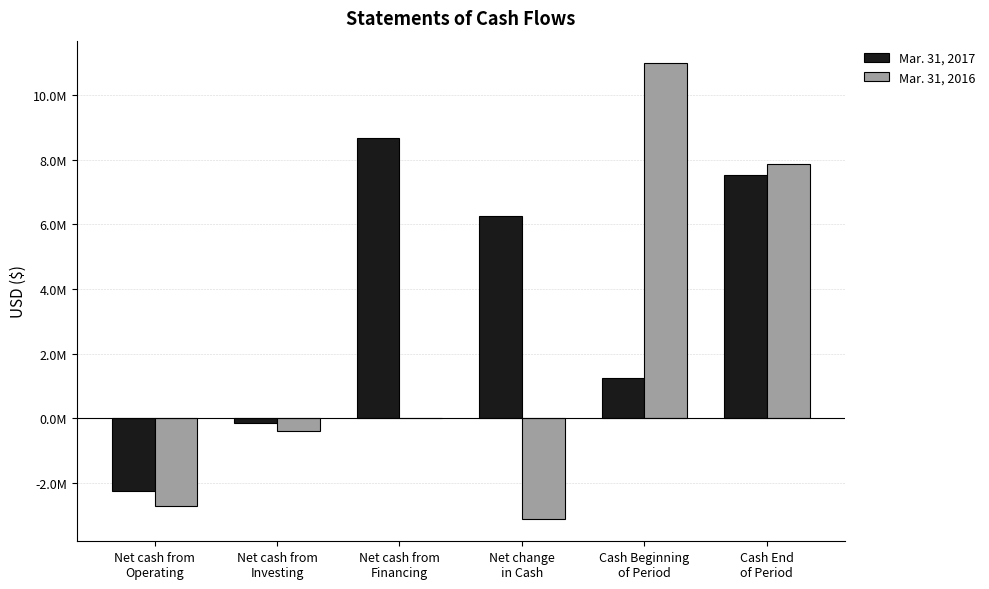

Is the value of Mar. 31, 2016 at Net change
in Cash greater than the value of Mar. 31, 2017 at Net cash from
Financing?

No